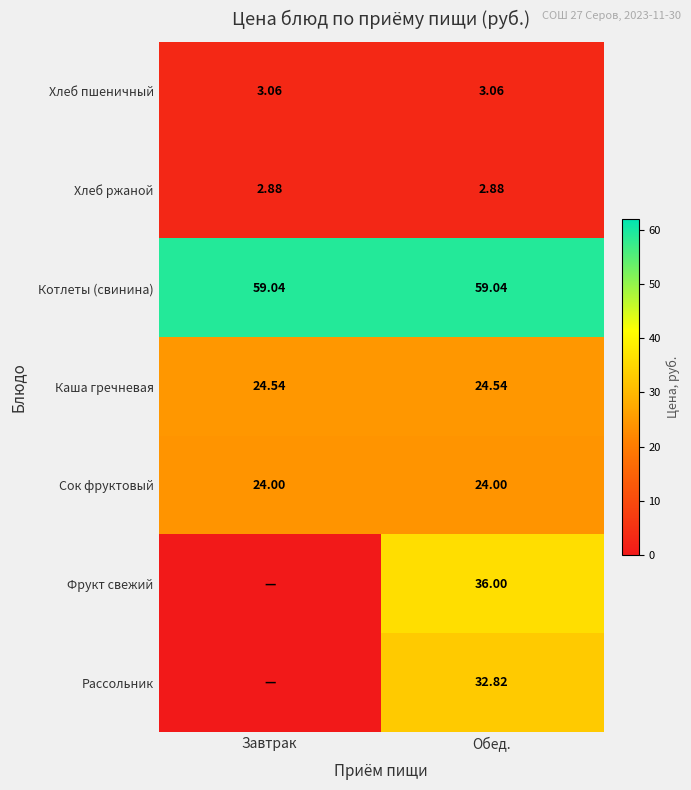

What is the maximum value for Котлеты (свинина)?

59.0